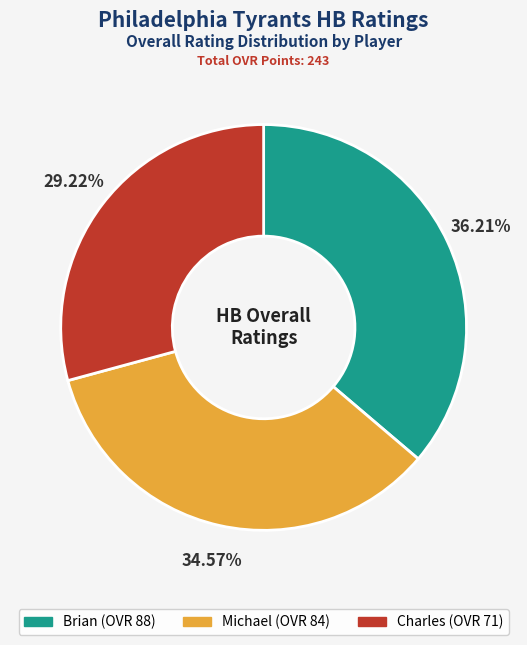

To the nearest percent, what portion does Charles represent?

29%